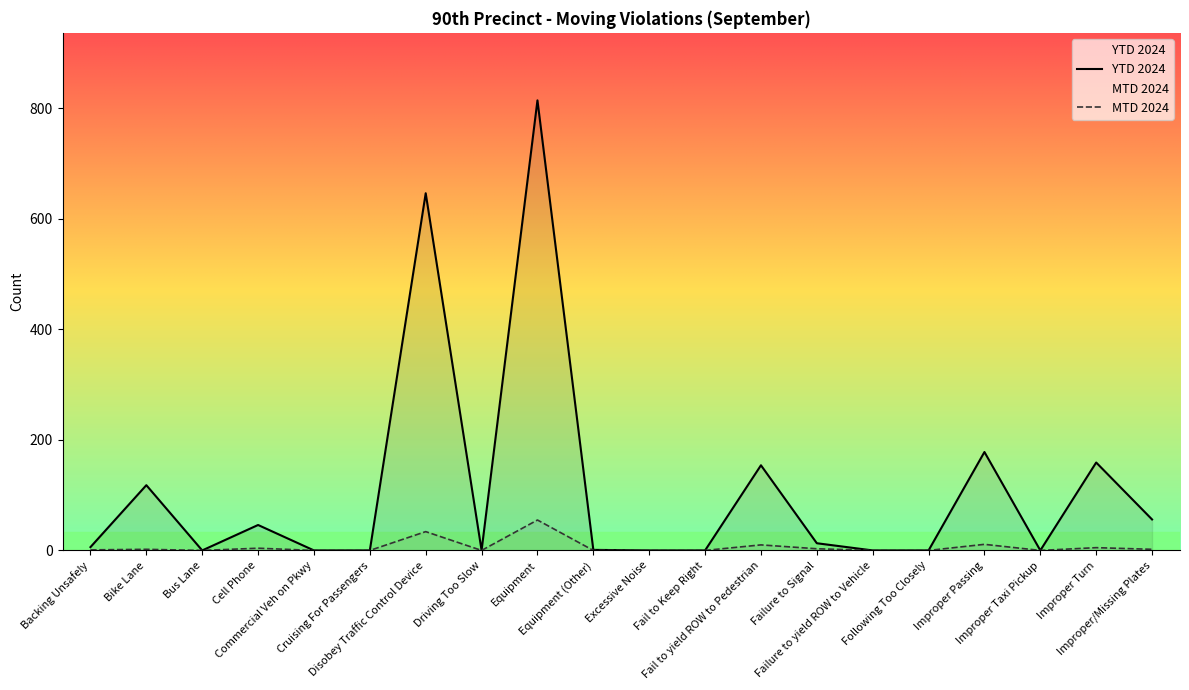

What is the sum of the YTD 2024 values at Cell Phone and Improper/Missing Plates?

102